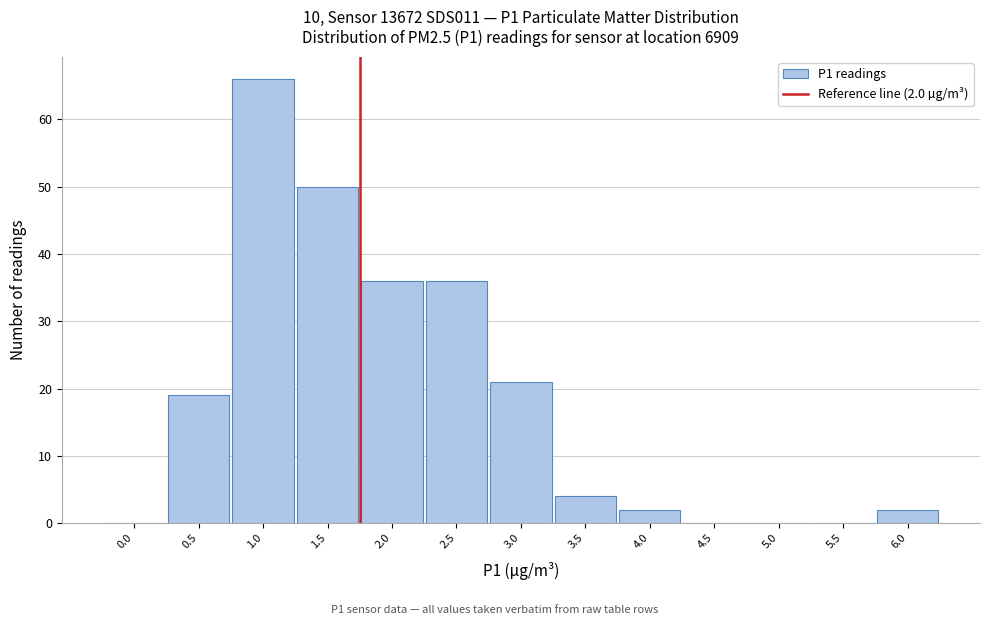

Reading left to right, transcribe all the data shown in this chart.

0.0=0	0.5=19	1.0=66	1.5=50	2.0=36	2.5=36	3.0=21	3.5=4	4.0=2	4.5=0	5.0=0	5.5=0	6.0=2